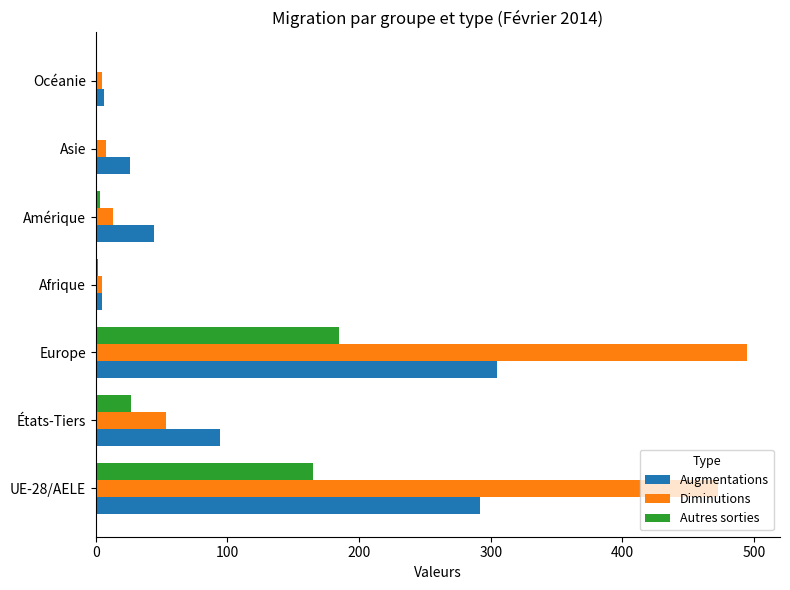

What are all the series names shown in the legend?

Augmentations, Diminutions, Autres sorties